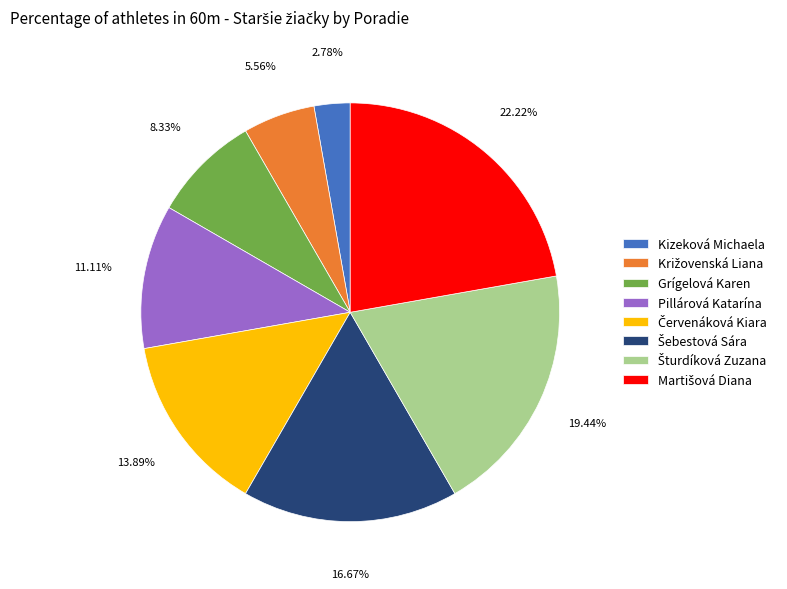

What is the smallest slice in the pie chart?

Kizeková Michaela